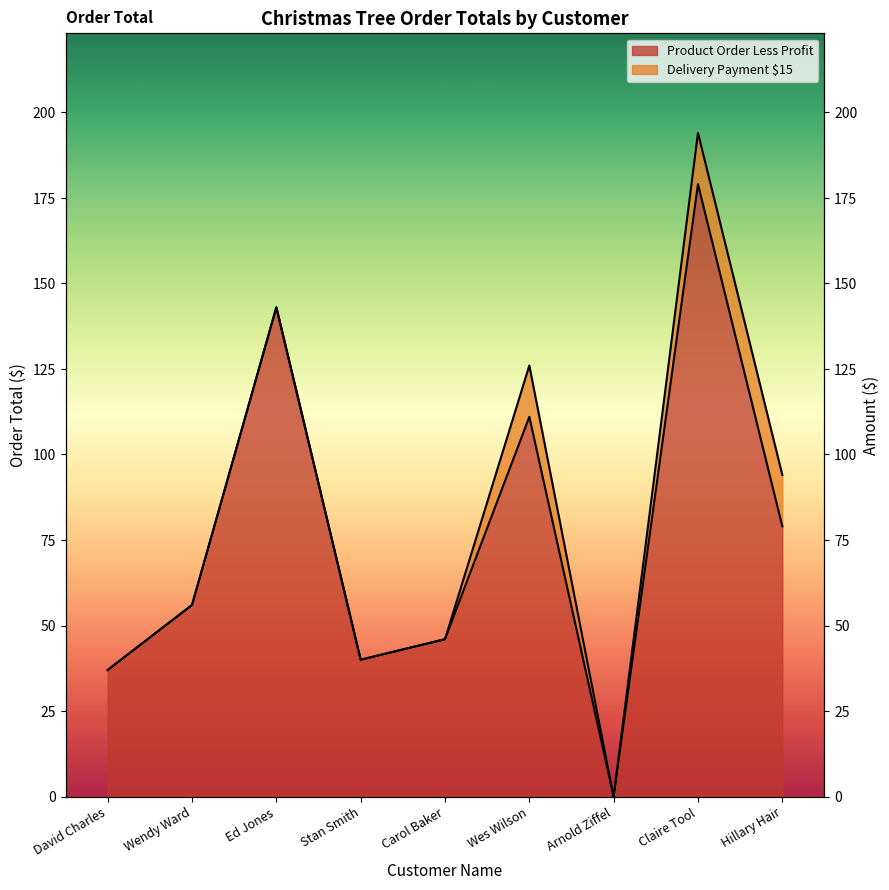

Where does the data first go above 56?

Ed Jones